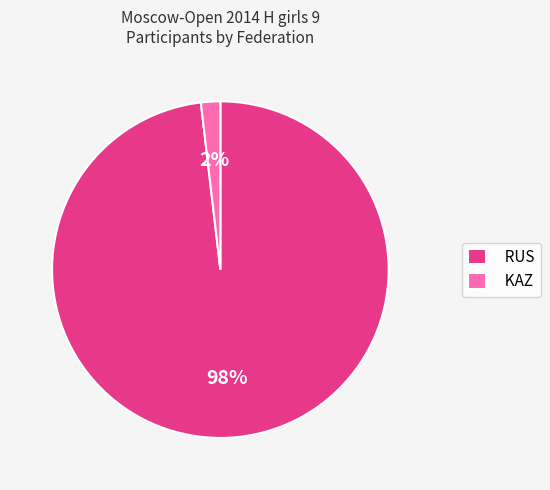

Is it true that RUS is 87% of the pie?

False